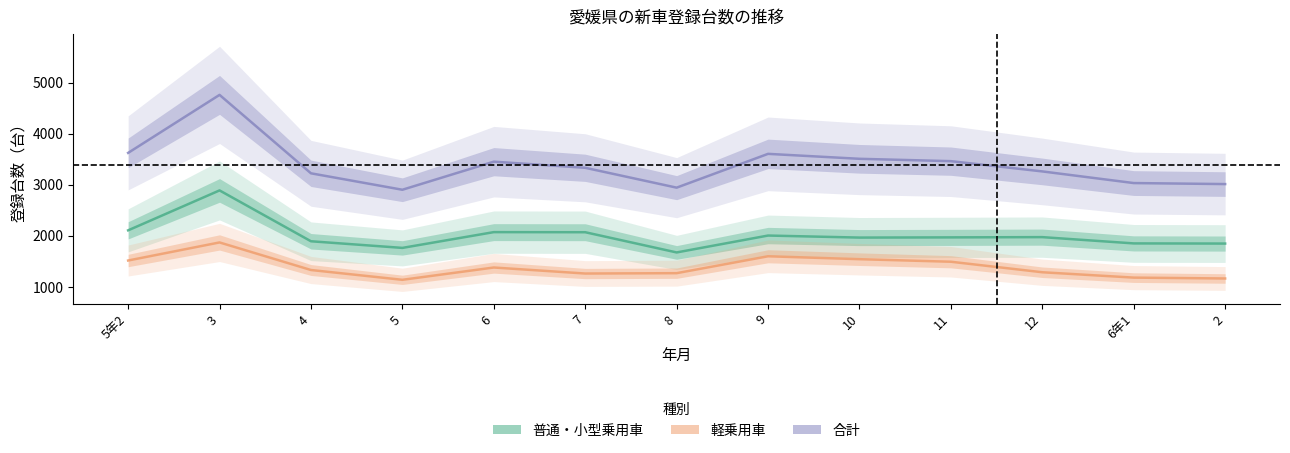

Is the value of 普通・小型乗用車 at 8 greater than the value of 合計 at 2?

No